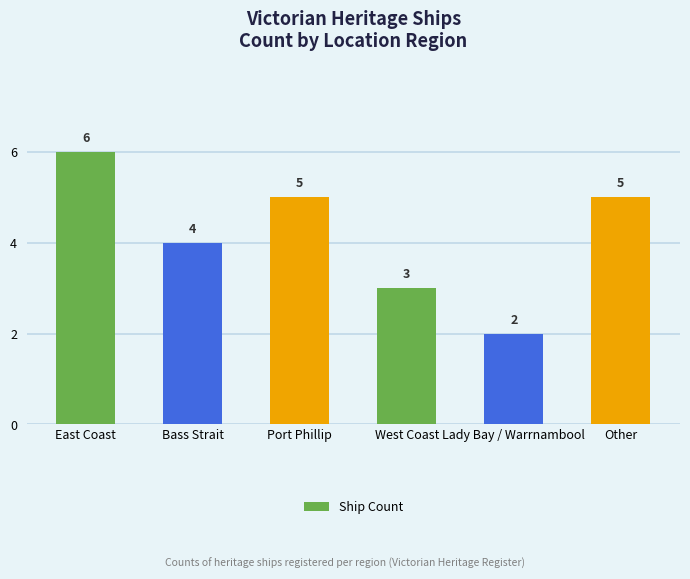

What is the sum of the values at East Coast and Lady Bay / Warrnambool?

8